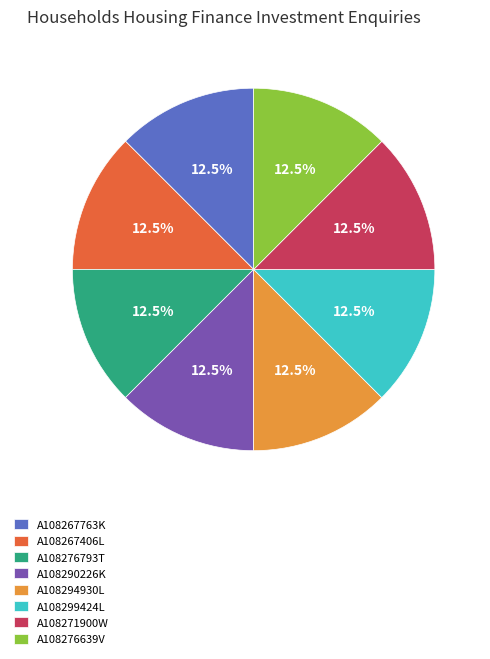

Approximately how many times larger is the value at A108276793T compared to A108294930L?

1.0